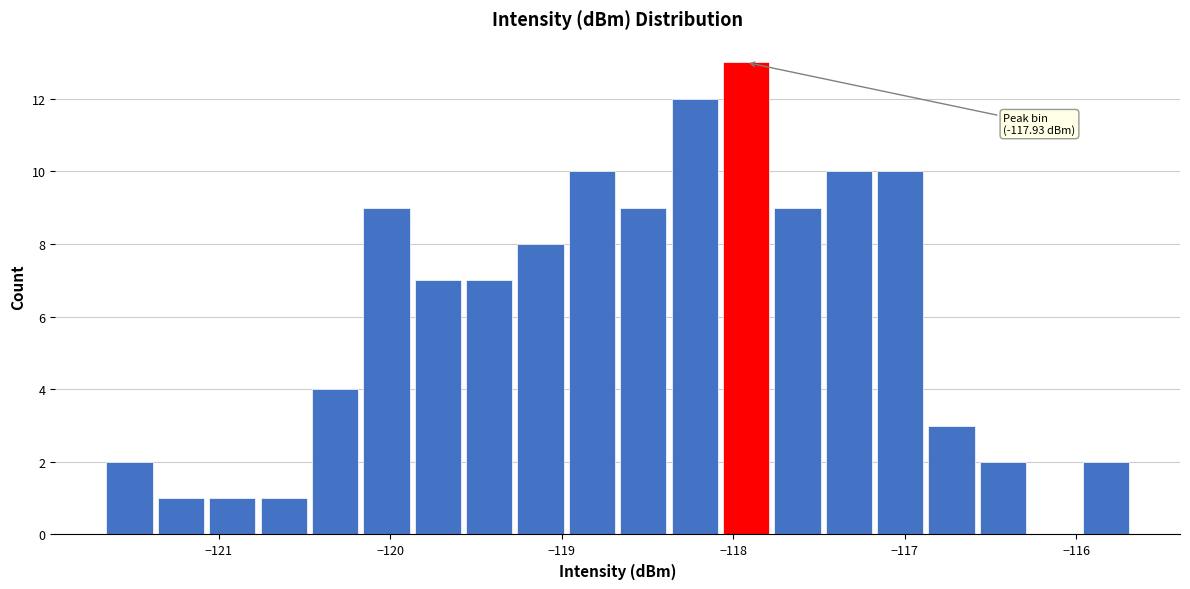

Around what value on the x-axis is the tallest bar? Give the approximate position of its centre, as read against the axis.

-117.9